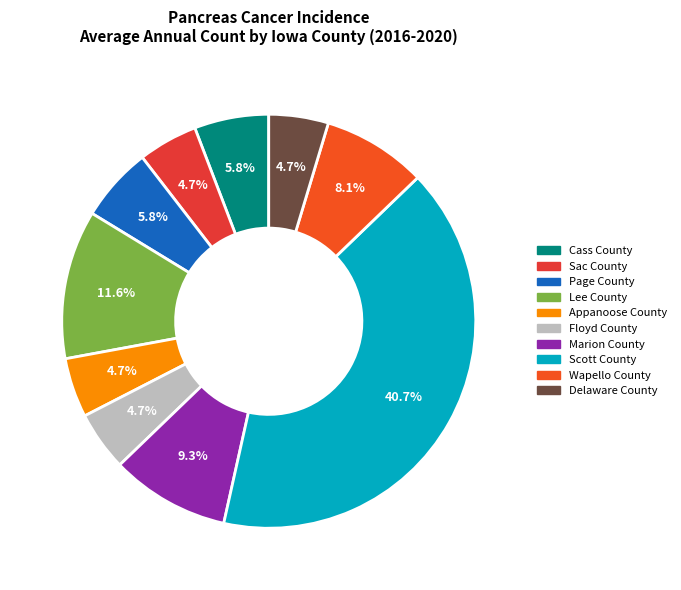

Is there any slice that represents more than half of the pie?

No